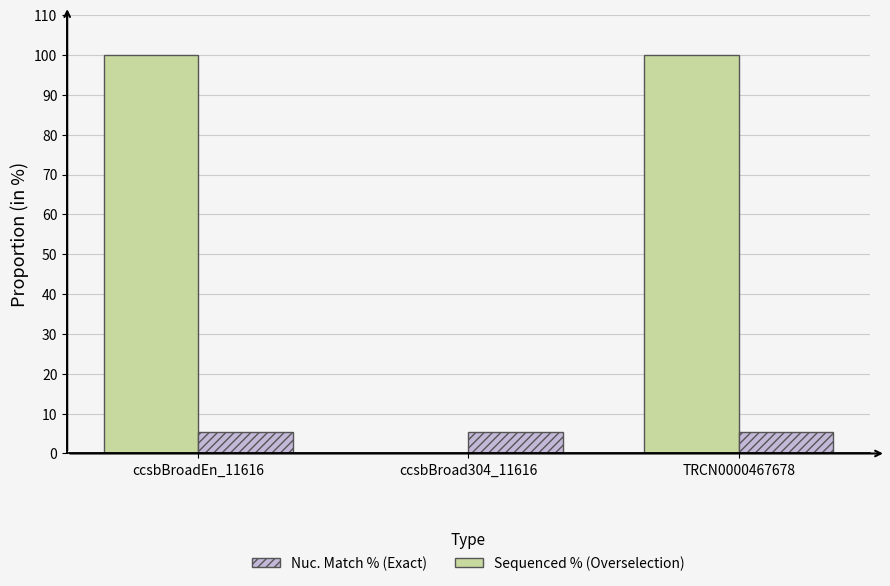

What is the greatest value displayed?

100.0